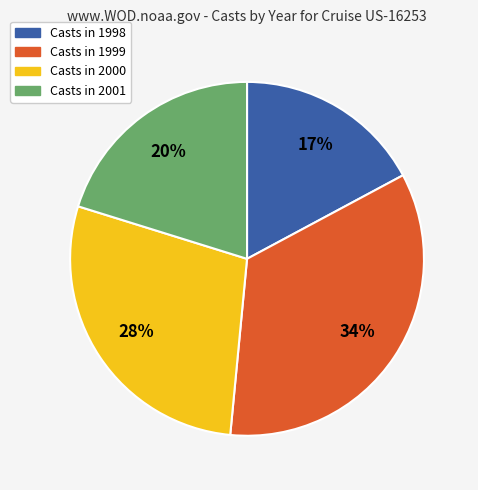

Is there any slice that represents more than half of the pie?

No